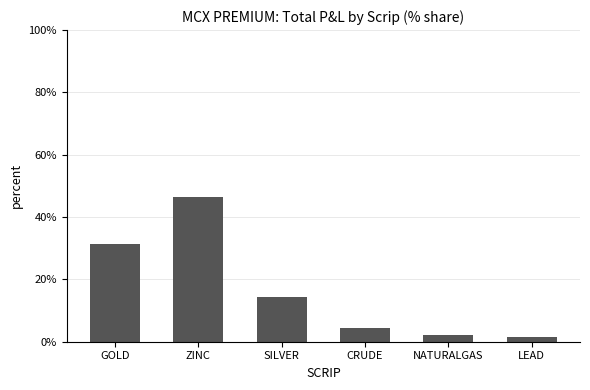

What is the average value?

16.7